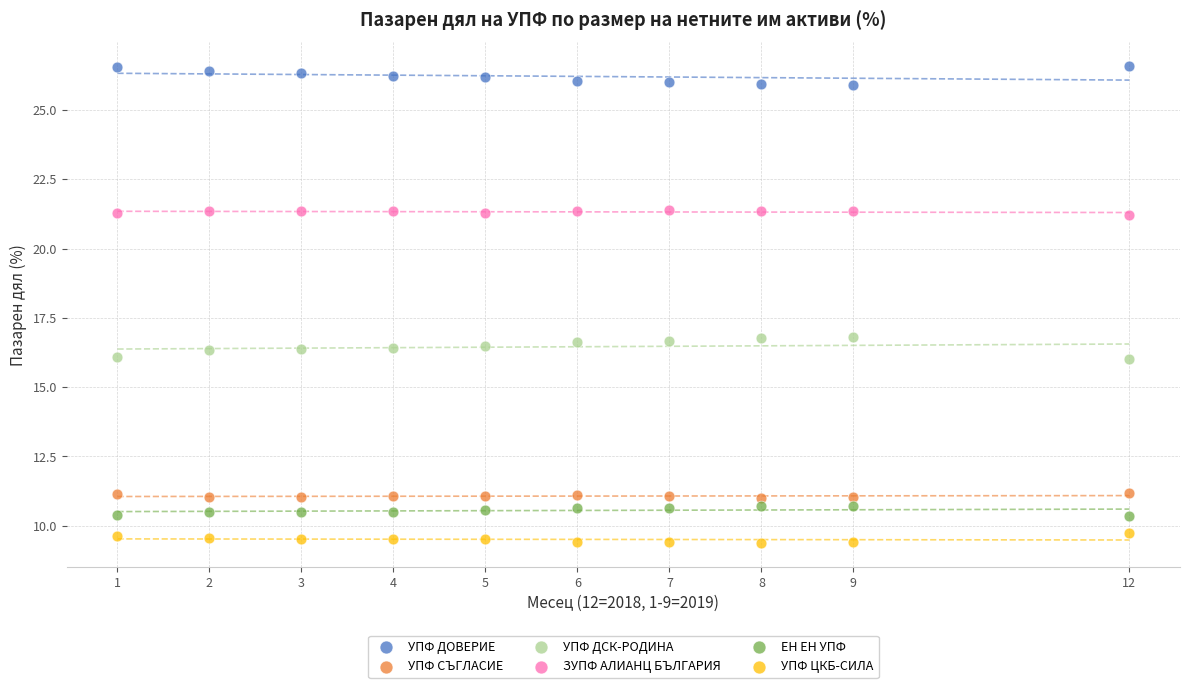

Which series contains the highest Y value?

УПФ ДОВЕРИЕ